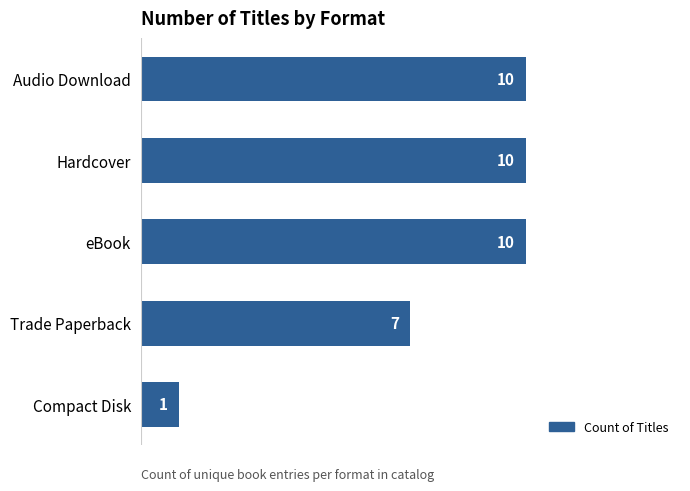

True or false: the data shows 10 at eBook.

True